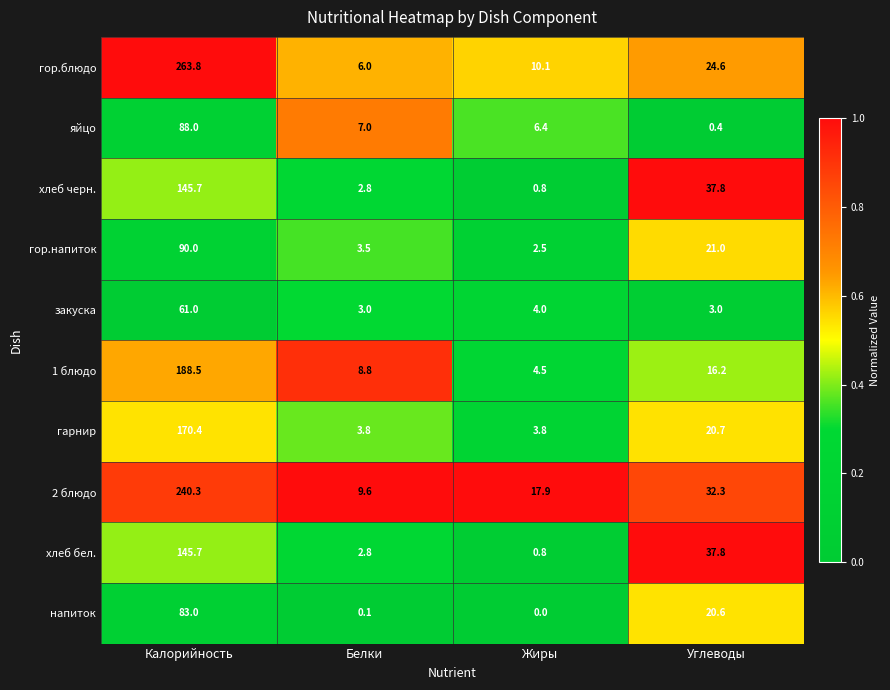

Rank the categories by хлеб бел. value from lowest to highest.

Жиры, Белки, Углеводы, Калорийность